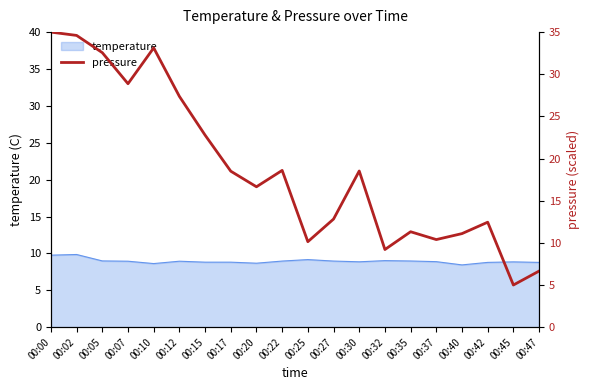

True or false: temperature has a value of 8.6 at 00:10.

True